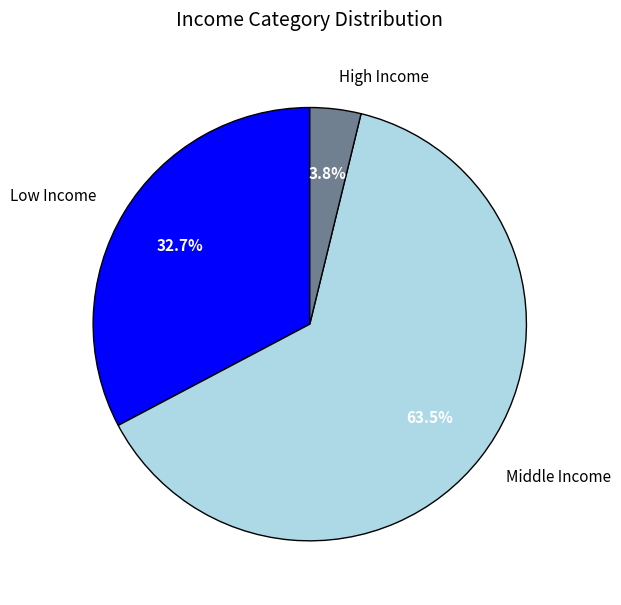

Which category has the biggest portion of the pie?

Middle Income